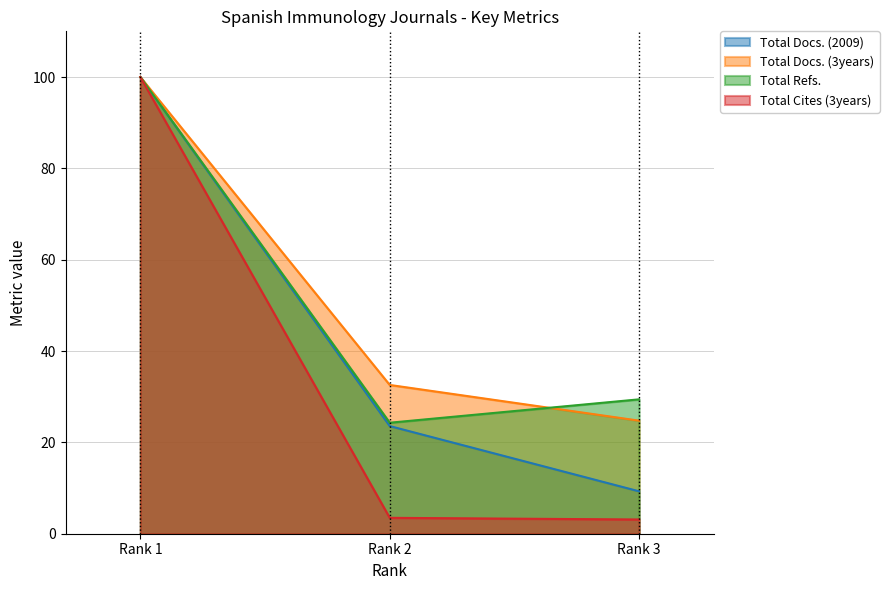

Reading left to right, what are all the values shown in this chart?

Total Docs. (2009): 100.0	23.6	9.3
Total Docs. (3years): 100.0	32.6	24.8
Total Refs.: 100.0	24.3	29.4
Total Cites (3years): 100.0	3.5	3.1